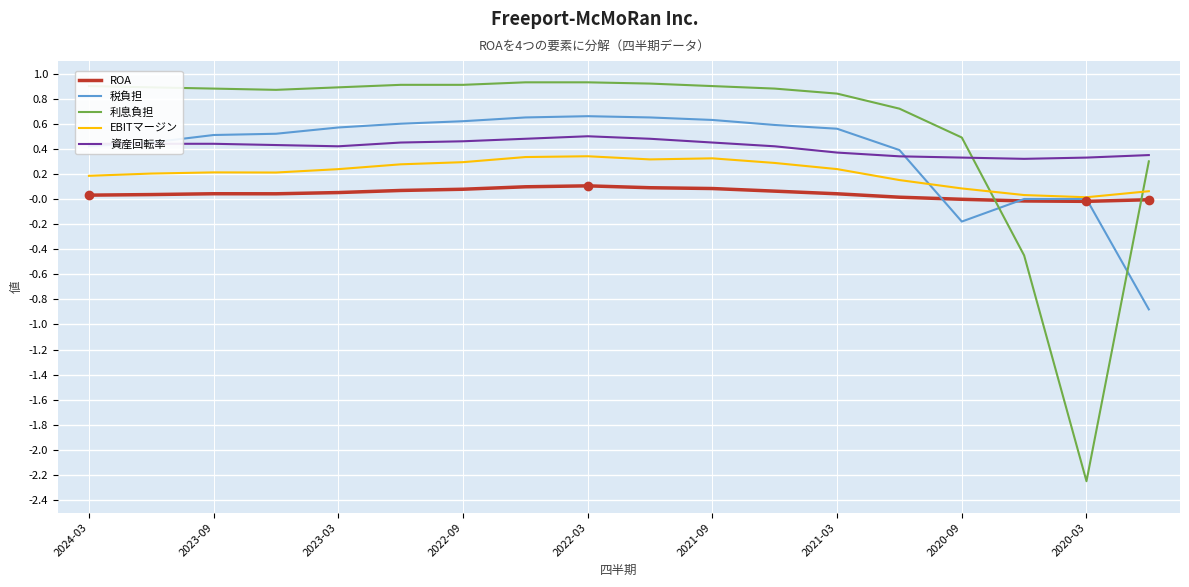

List the series in order of their peak value, lowest first.

ROA, EBITマージン, 資産回転率, 税負担, 利息負担